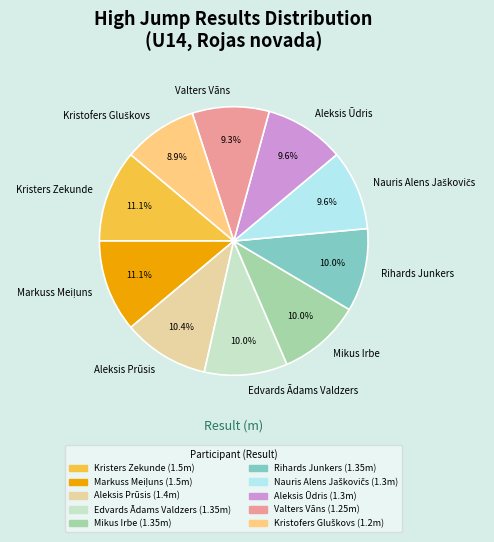

To the nearest percent, what portion does Edvards Ādams Valdzers represent?

10%